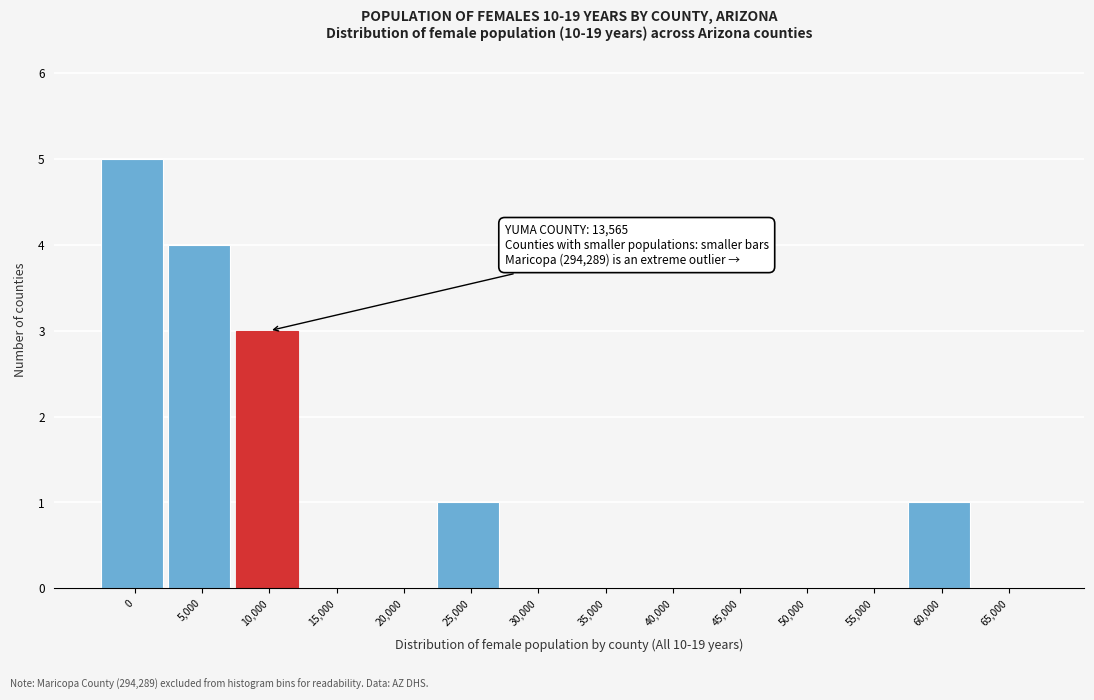

Reading left to right, transcribe all the data shown in this chart.

0=5	5,000=4	10,000=3	15,000=0	20,000=0	25,000=1	30,000=0	35,000=0	40,000=0	45,000=0	50,000=0	55,000=0	60,000=1	65,000=0